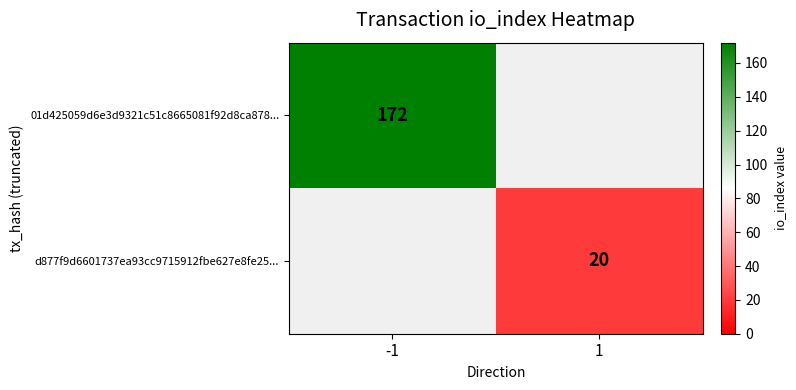

The 01d425059d6e3d9321c51c8665081f92d8ca878... series shows 172 at -1. True or false?

True